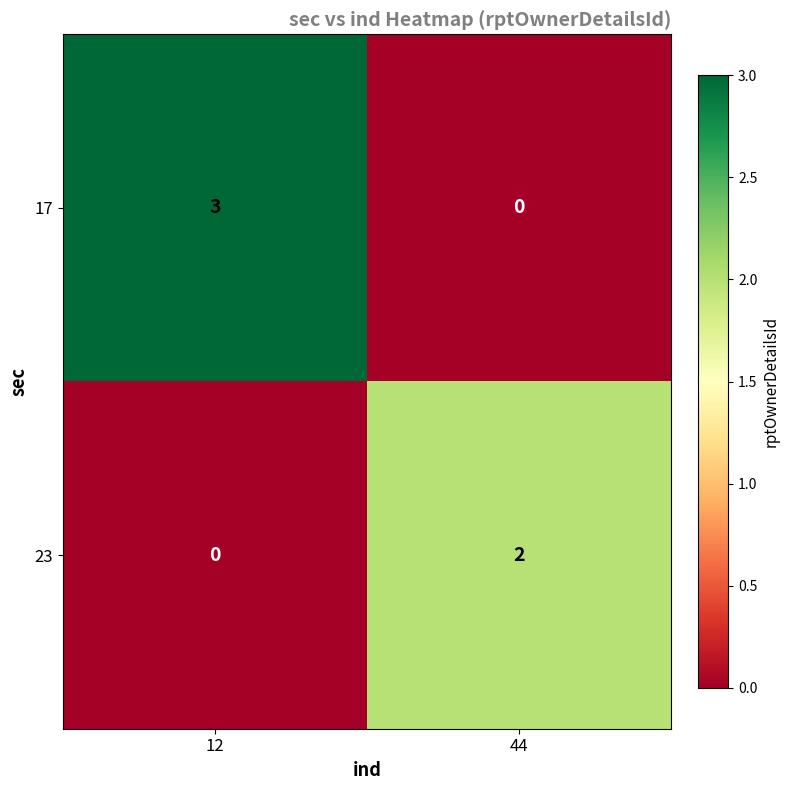

The 17 series shows 2 at 44. True or false?

False